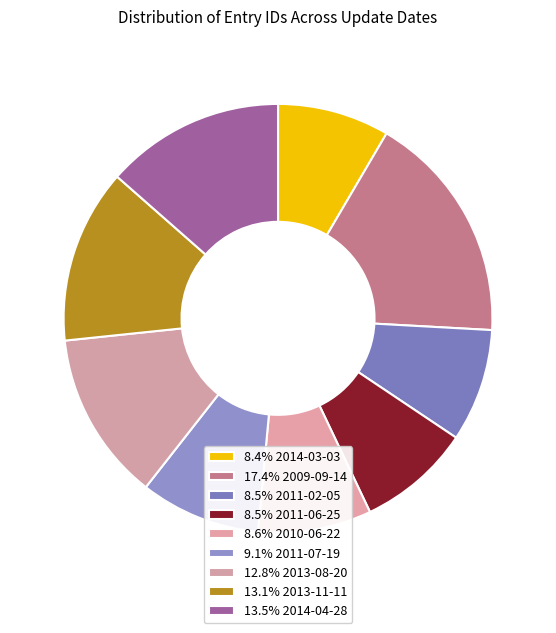

What is the smallest slice in the pie chart?

2014-03-03